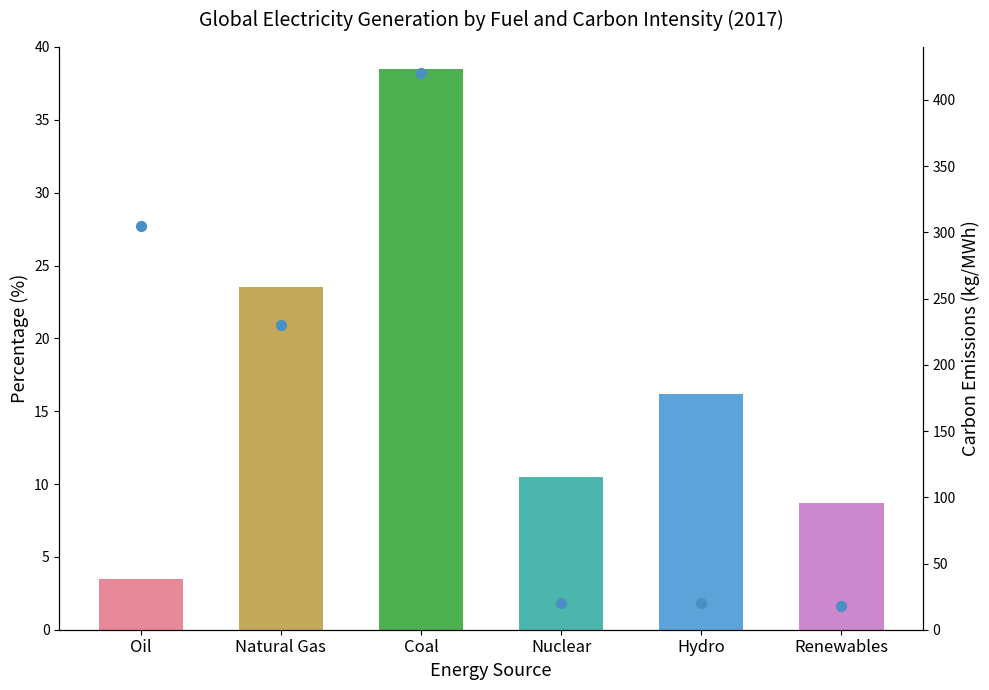

Which series has the largest total across all categories?

Carbon Emissions